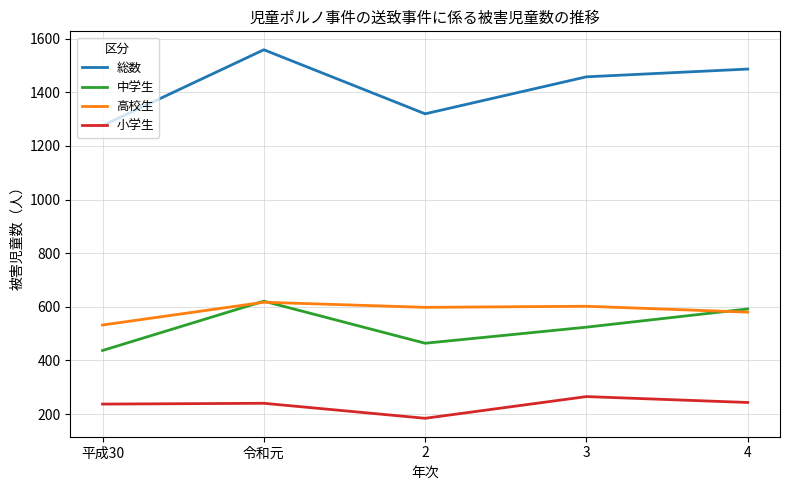

What is the approximate value of 高校生 at 令和元, to the nearest 10?

620